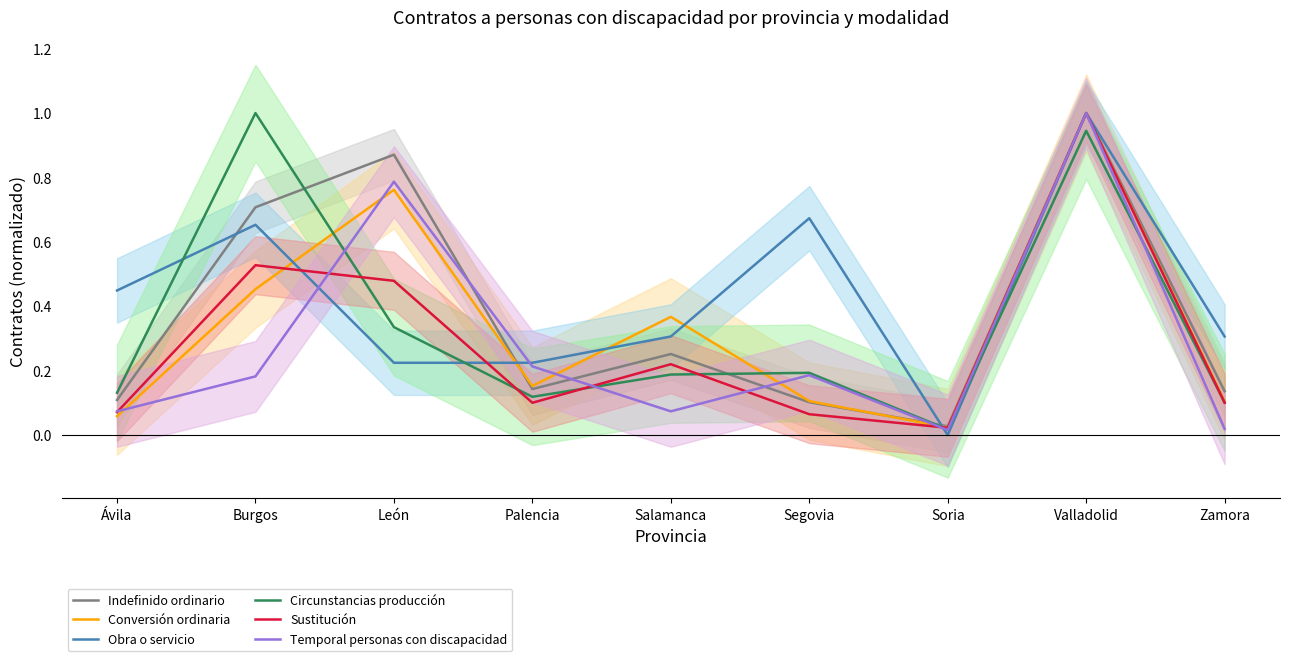

True or false: Indefinido ordinario has a value of 0.5 at León.

False